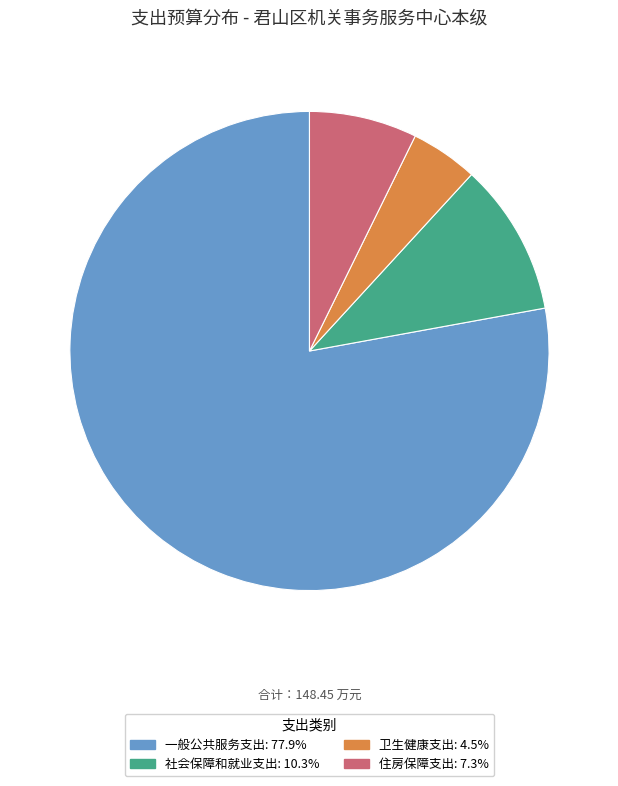

Rank the categories by value from lowest to highest.

卫生健康支出, 住房保障支出, 社会保障和就业支出, 一般公共服务支出